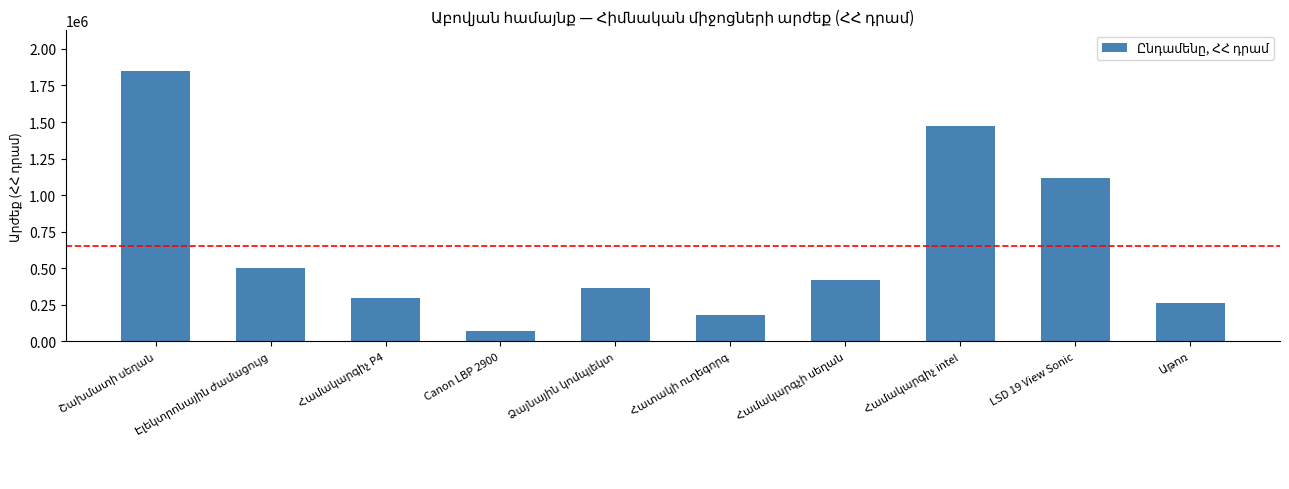

What is the difference between the maximum and second lowest values?

1669750